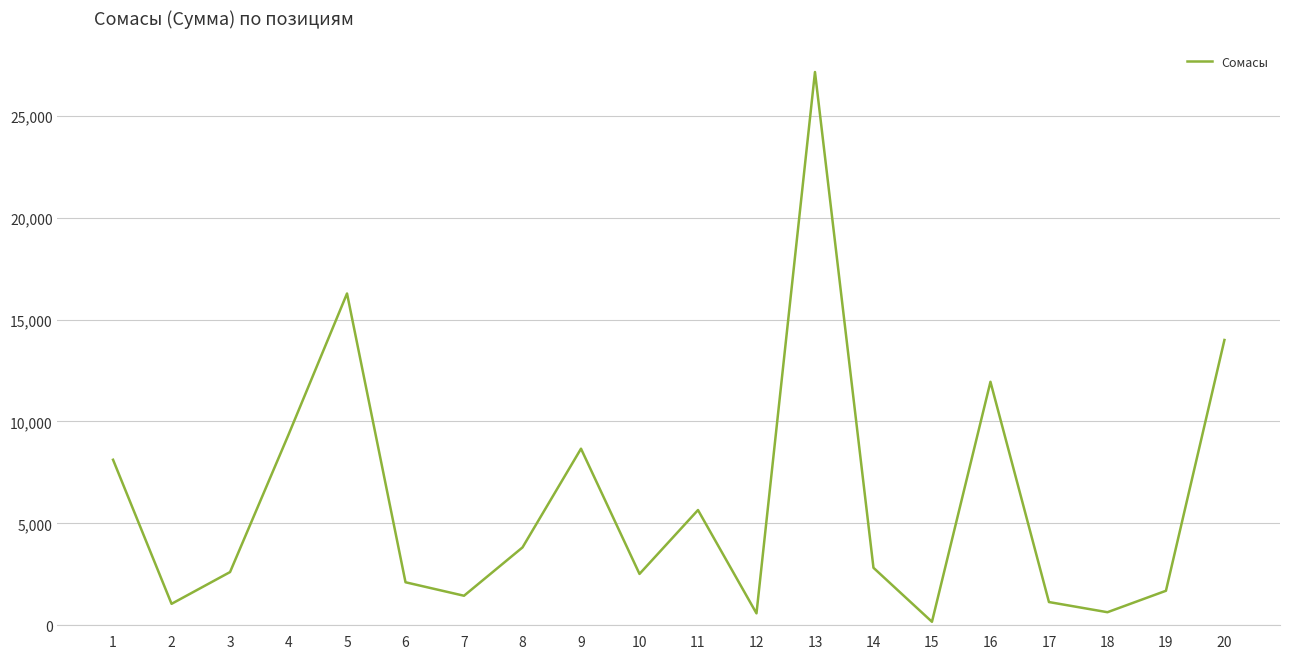

What value does the data have at 10?

2520.0